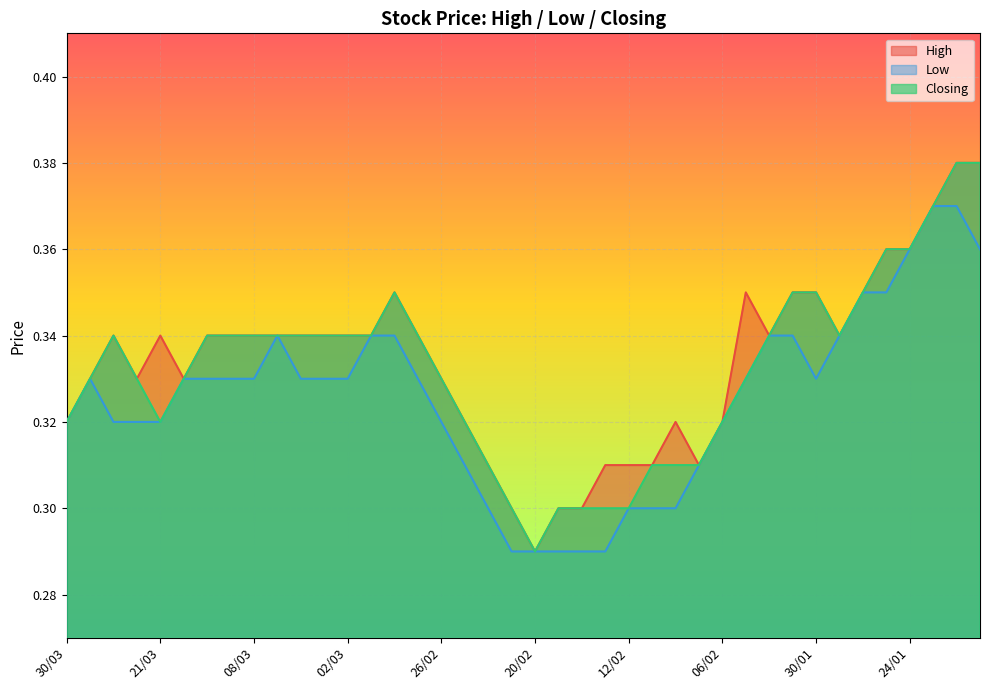

List the labels in order of Closing value, smallest first.

20/02, 21/02, 19/02, 14/02, 13/02, 12/02, 22/02, 09/02, 08/02, 07/02, 30/03, 21/03, 23/02, 06/02, 29/03, 22/03, 20/03, 26/02, 05/02, 23/03, 19/03, 12/03, 08/03, 07/03, 06/03, 05/03, 02/03, 01/03, 27/02, 02/02, 29/01, 28/02, 31/01, 30/01, 26/01, 25/01, 24/01, 23/01, 11/01, 09/01